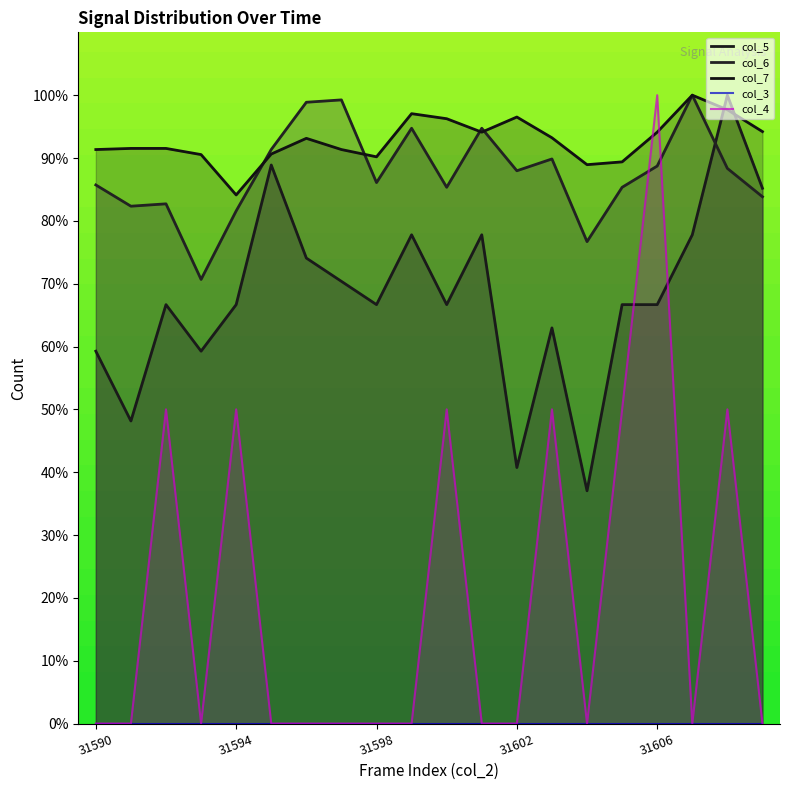

True or false: col_4 has more than 0 interior local peaks.

True